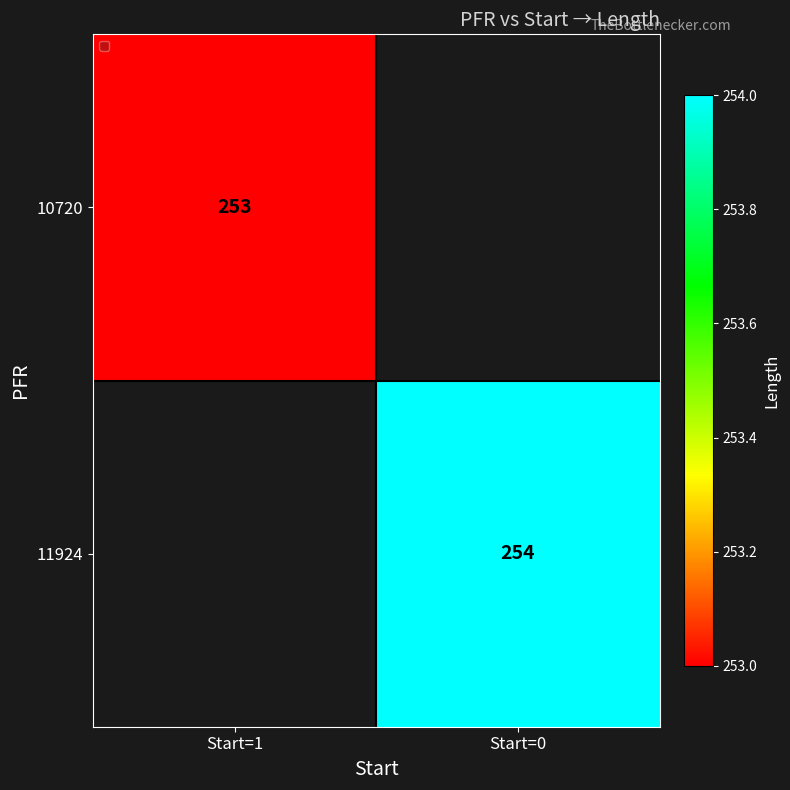

True or false: 11924 has a value of 254 at Start=0.

True